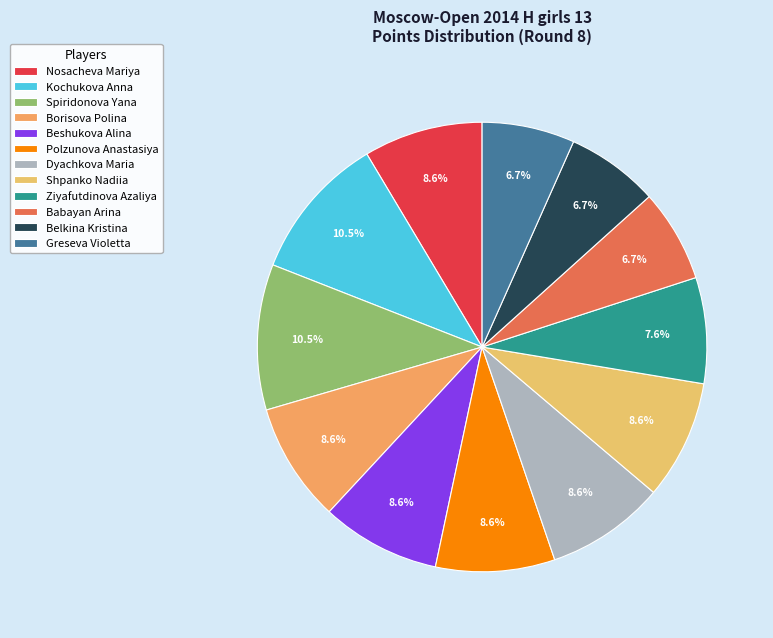

Which has a higher value, Borisova Polina or Belkina Kristina?

Borisova Polina